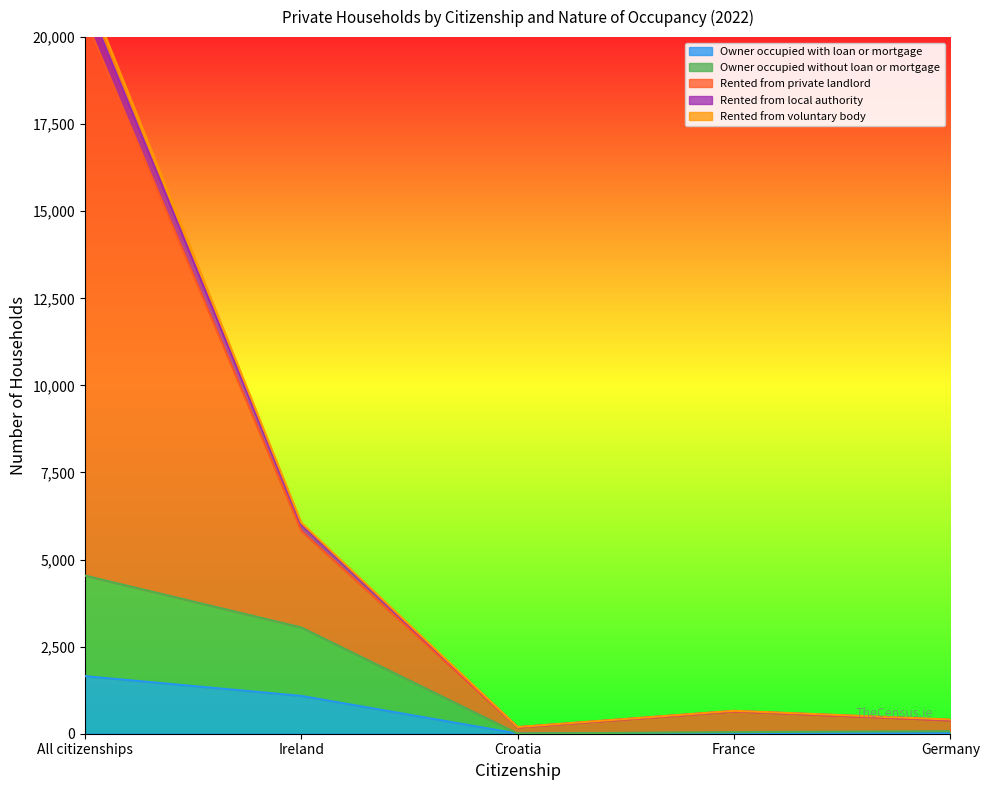

How many lines are shown in the chart?

5